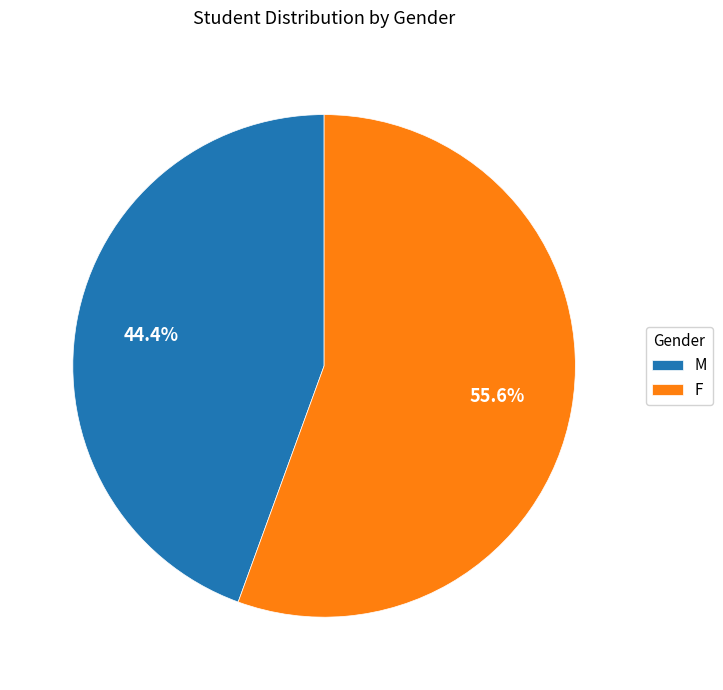

The M slice represents 51% of the pie. True or false?

False